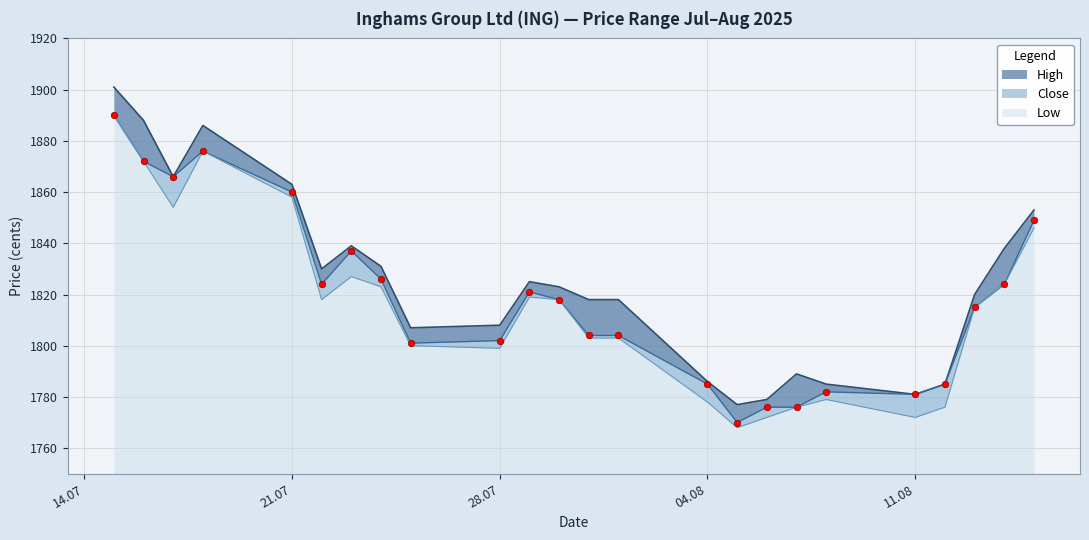

What are all the series names shown in the legend?

High, Close, Low